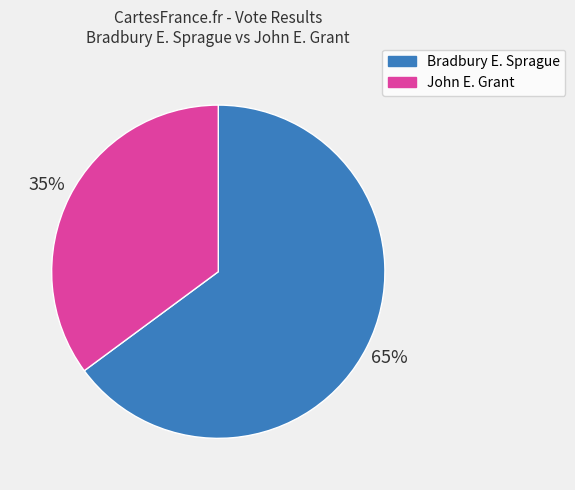

The John E. Grant slice represents 44% of the pie. True or false?

False